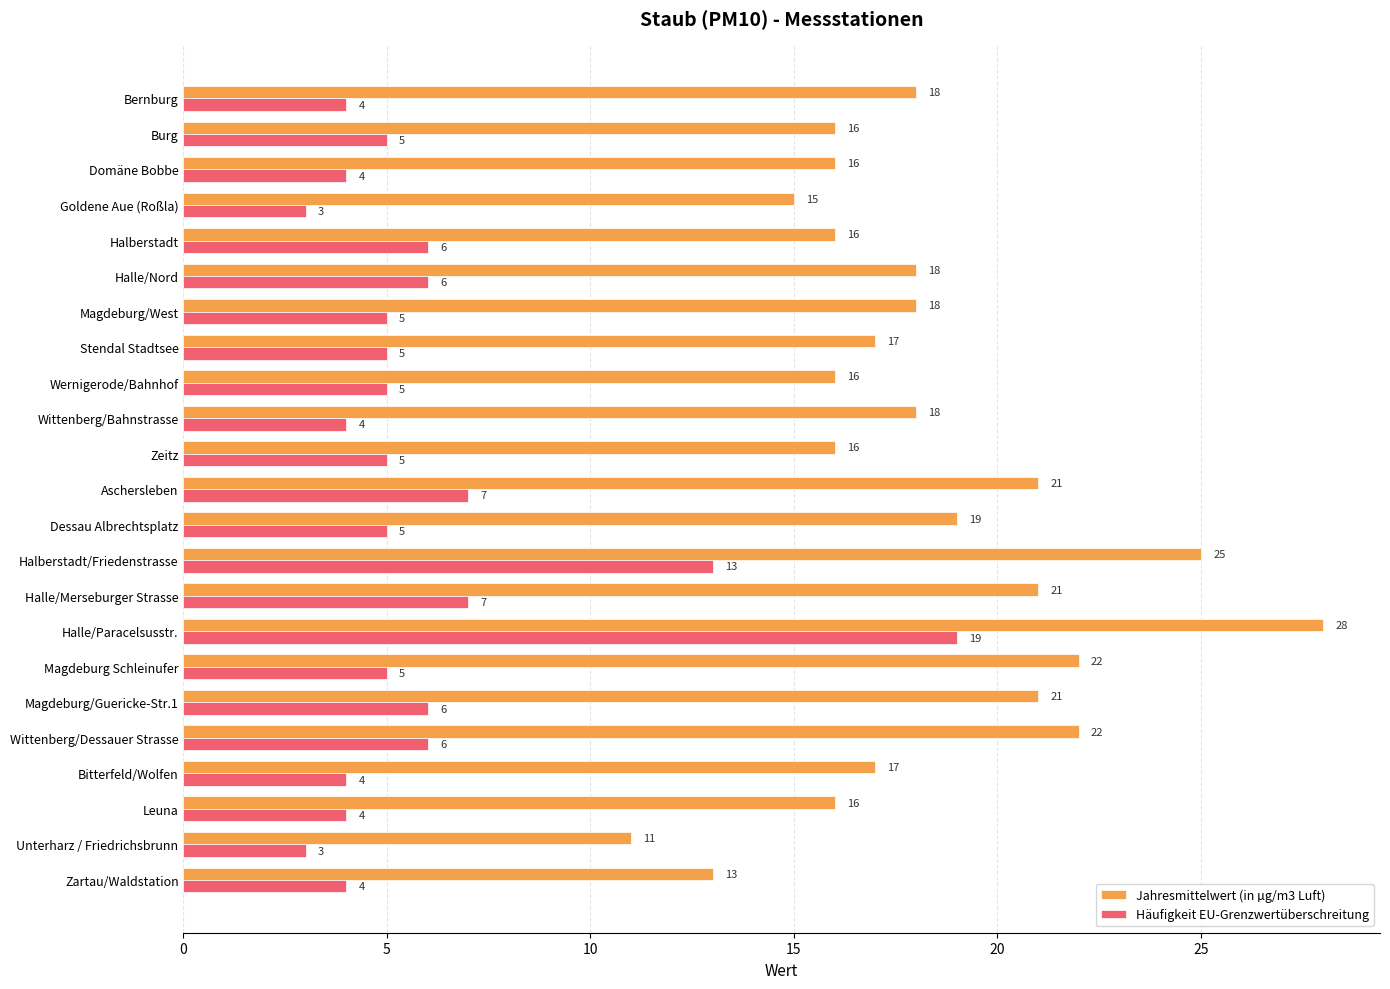

At Burg, list the series in order from largest to smallest.

Jahresmittelwert (in µg/m3 Luft), Häufigkeit EU-Grenzwertüberschreitung